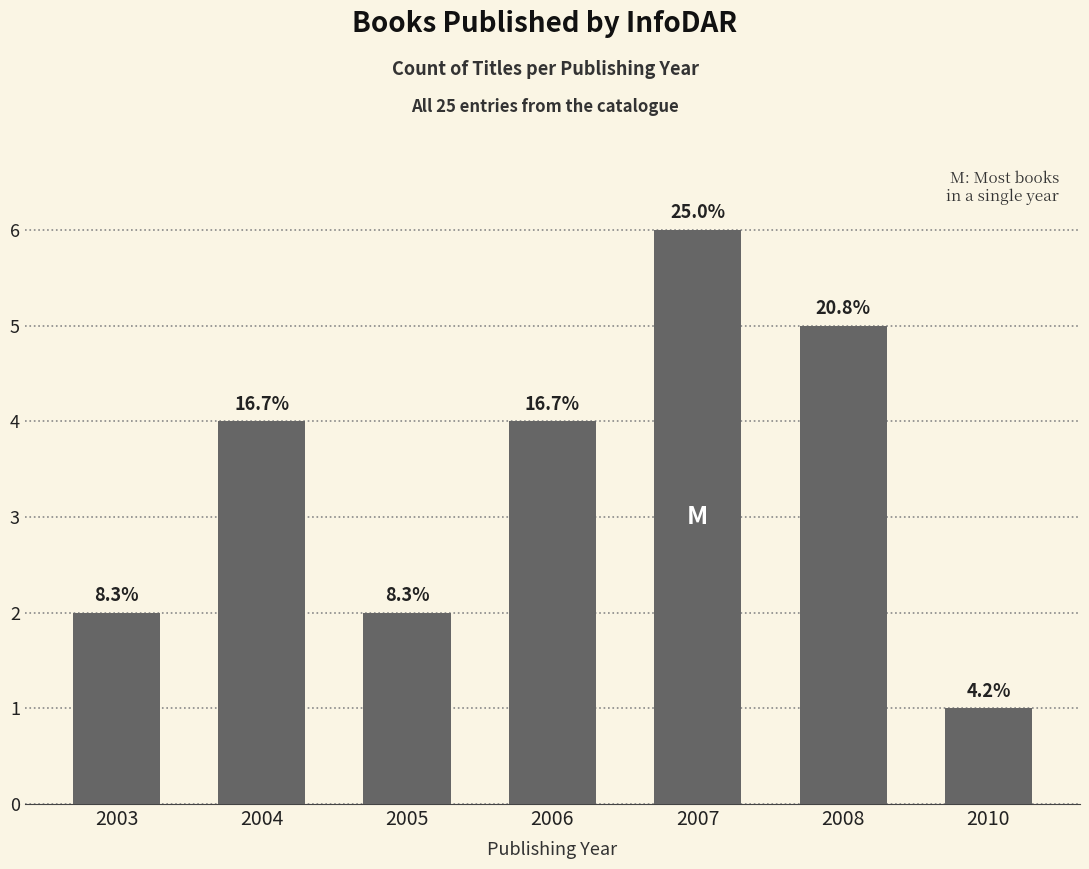

Between 2006 and 2008, which is larger?

2008